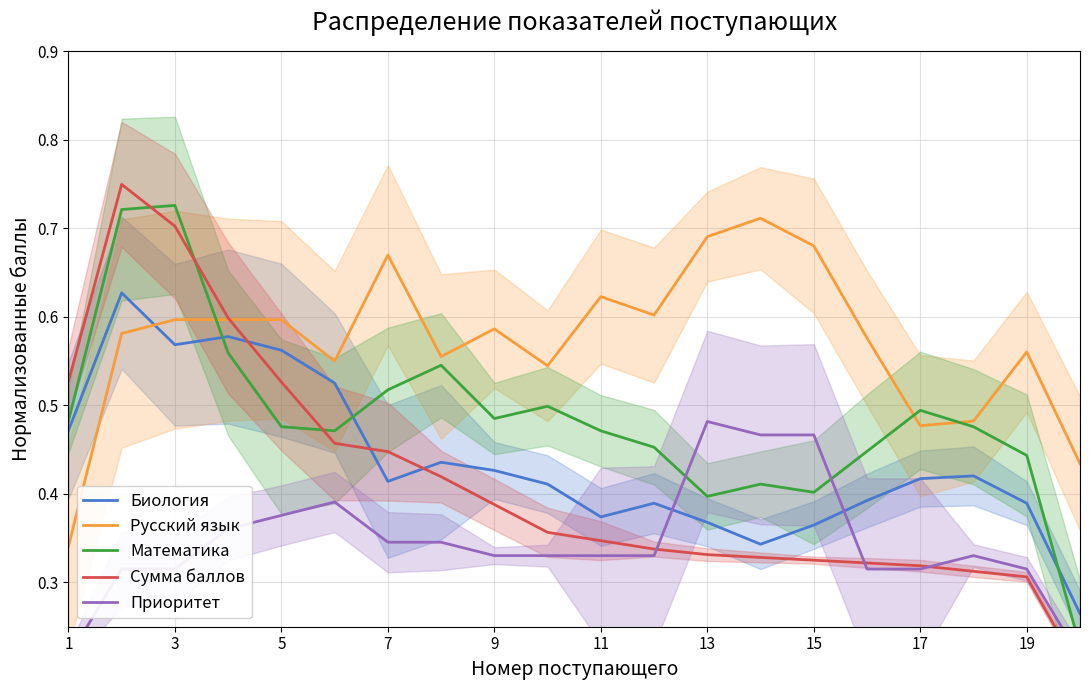

The value of Биология at 1 is 0.7. True or false?

False